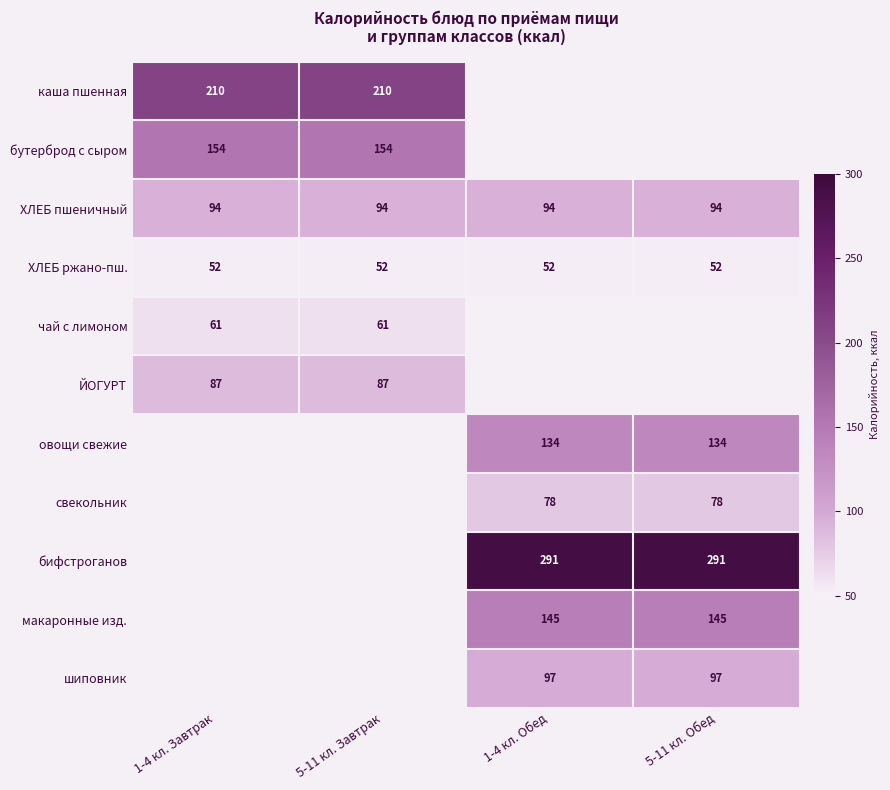

At which category does the chart reach its minimum across all series?

1-4 кл. Завтрак